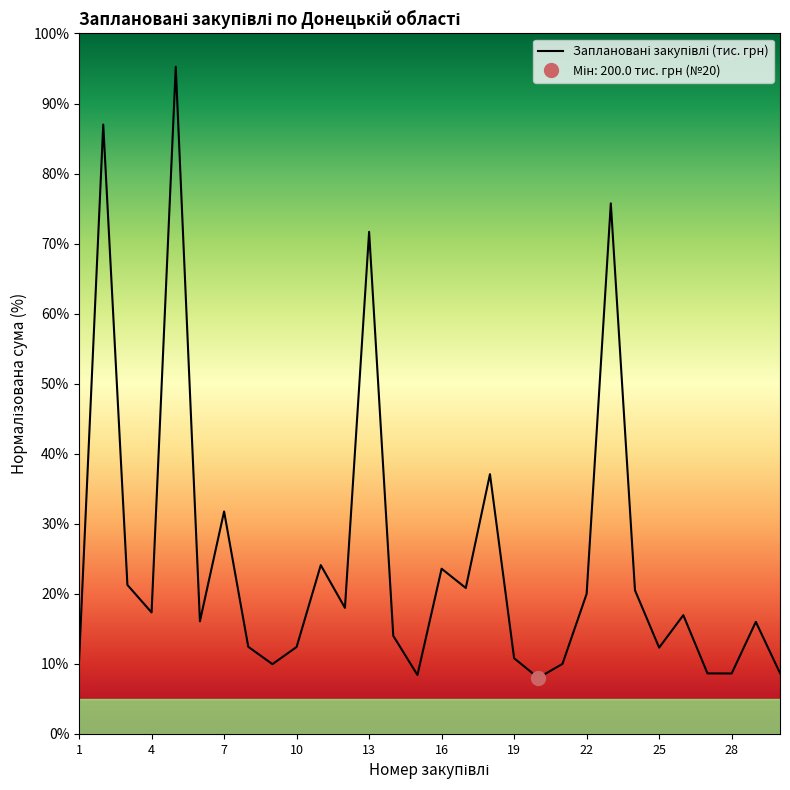

What is the ratio of the value at 22 to the value at 2?

0.2